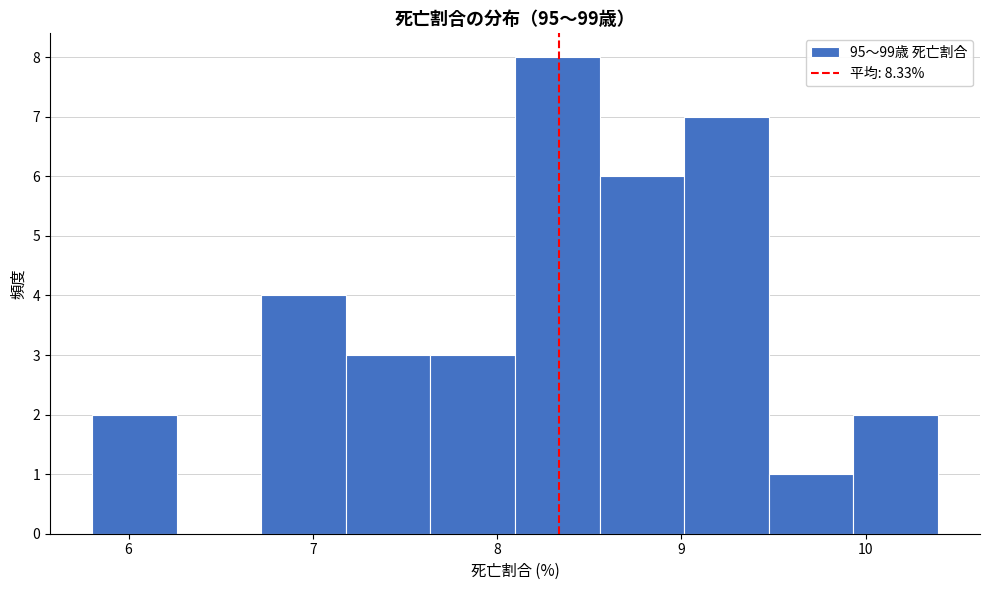

Over which range of the x-axis is the bar tallest?

8.1 to 8.6